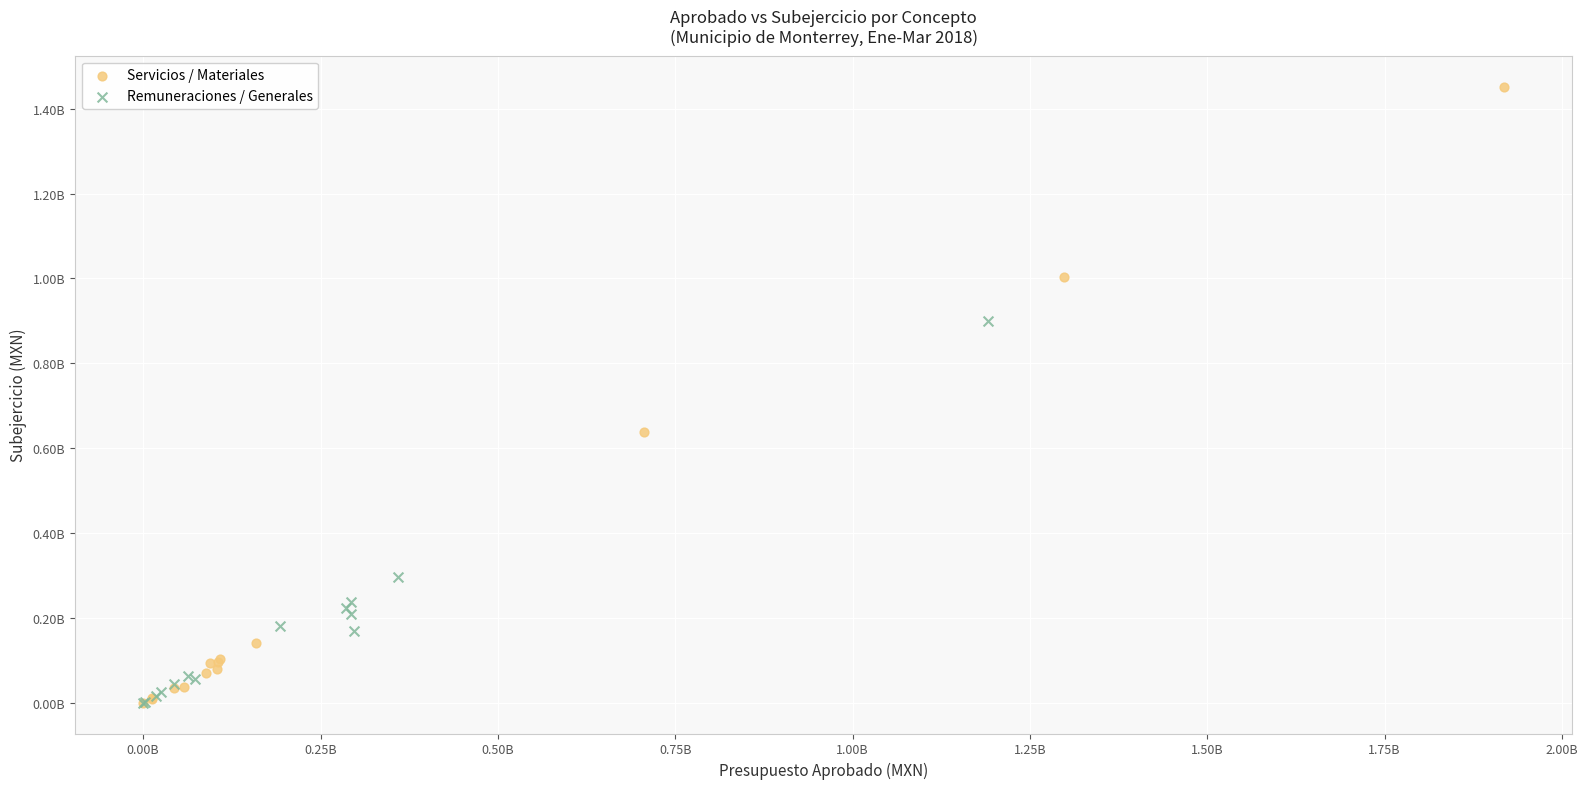

Which series has the largest Y range (max minus min)?

Servicios / Materiales